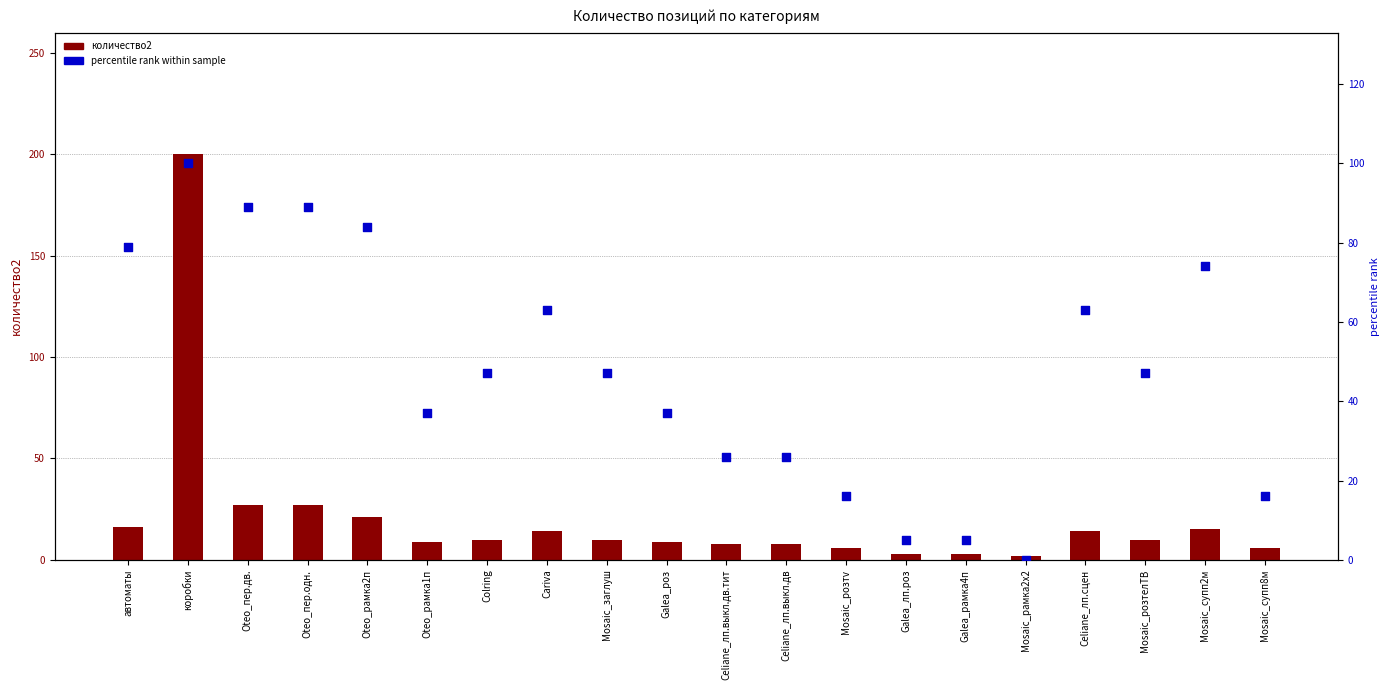

Is the value of количество2 at Celiane_лп.выкл.дв.тит greater than the value of percentile rank within sample at Mosaic_заглуш?

No